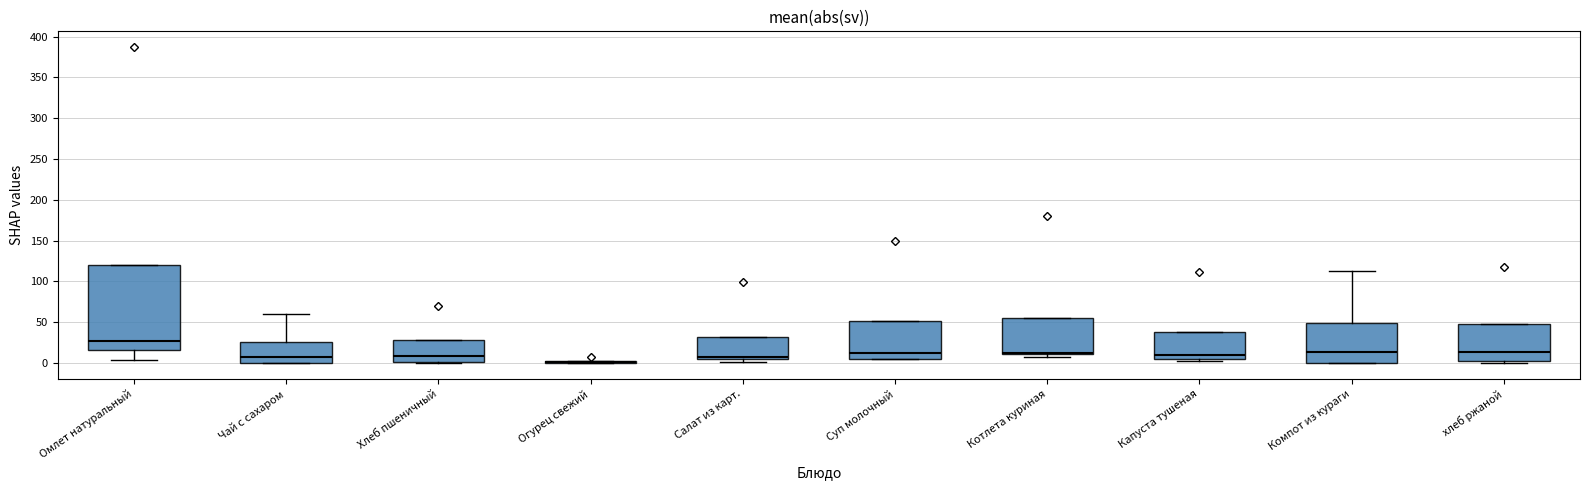

Reading left to right, read every box against the y-axis: the position of its median line, the range the box covers, and the ends of its whiskers. The values are not printed on the chart, so give them approximately, as read against the axis.

Омлет натуральный: median 25, box 15 to 120, whiskers 5 to 120
Чай с сахаром: median 10, box 0 to 25, whiskers 0 to 60
Хлеб пшеничный: median 10, box 0 to 30, whiskers 0 (just below the box's lower edge) to 30
Огурец свежий: box collapsed to a line at 0, whiskers 0 to 5
Салат из карт.: median 10, box 5 to 30, whiskers 0 to 30
Суп молочный: median 10, box 5 to 50, whiskers 5 to 50
Котлета куриная: median 15, box 10 to 55, whiskers 5 to 55
Капуста тушеная: median 10, box 5 to 40, whiskers 5 to 40
Компот из кураги: median 15, box 0 to 50, whiskers 0 to 115
хлеб ржаной: median 15, box 0 to 50, whiskers 0 (just below the box's lower edge) to 50